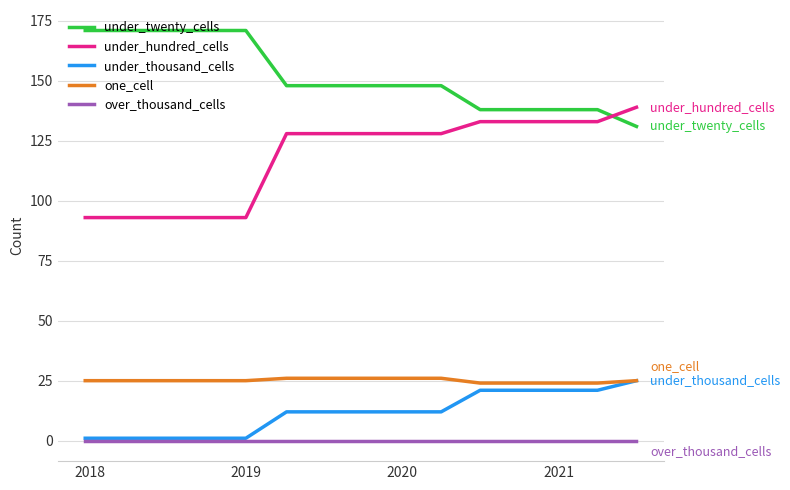

True or false: under_thousand_cells and under_hundred_cells cross at least once.

False